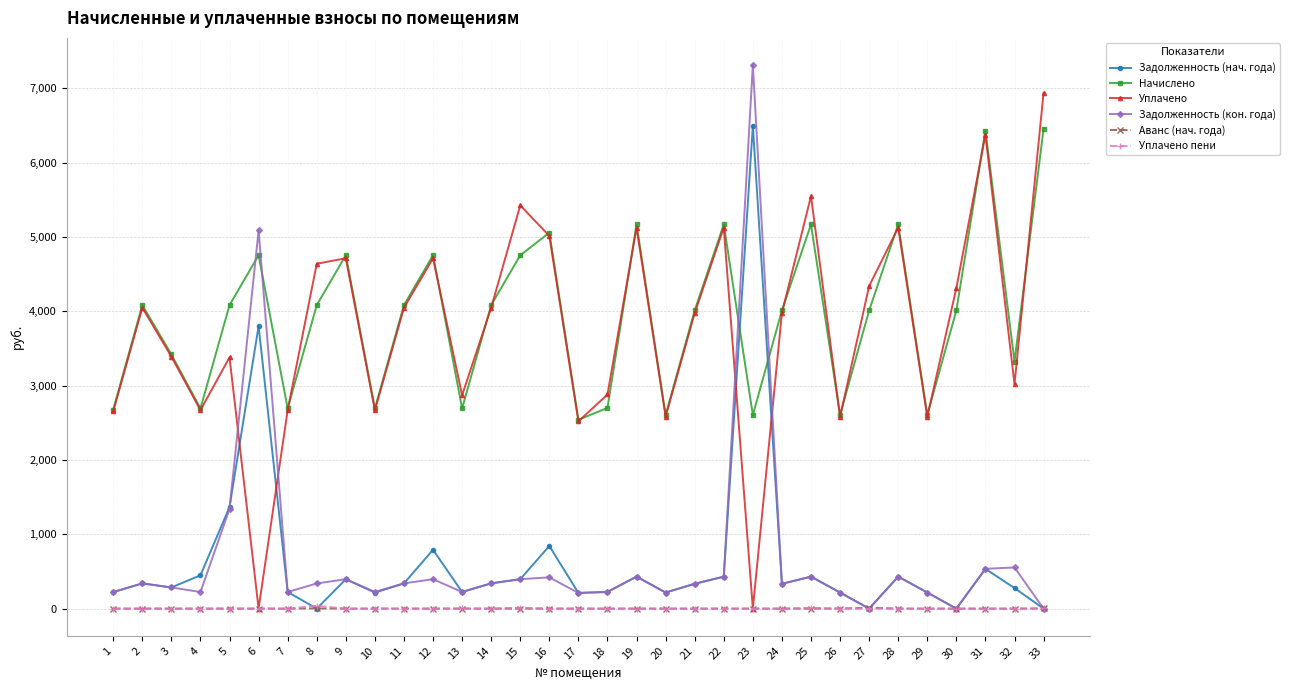

What is the difference between the maximum and minimum values in the Аванс (нач. года) series?

12.0